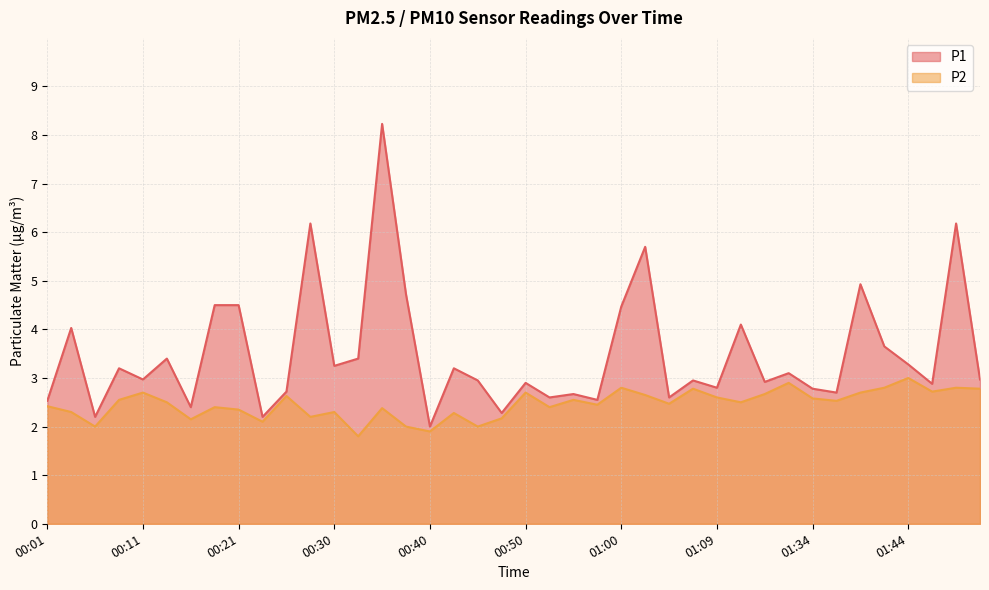

What is the difference between the P2 values at 01:46 and 01:14?

0.1